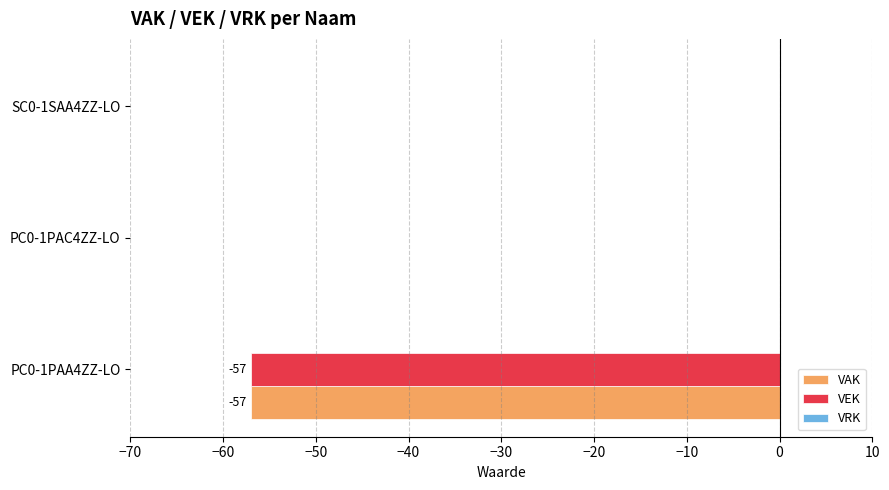

What is the sum of the VAK values at PC0-1PAC4ZZ-LO and PC0-1PAA4ZZ-LO?

-57